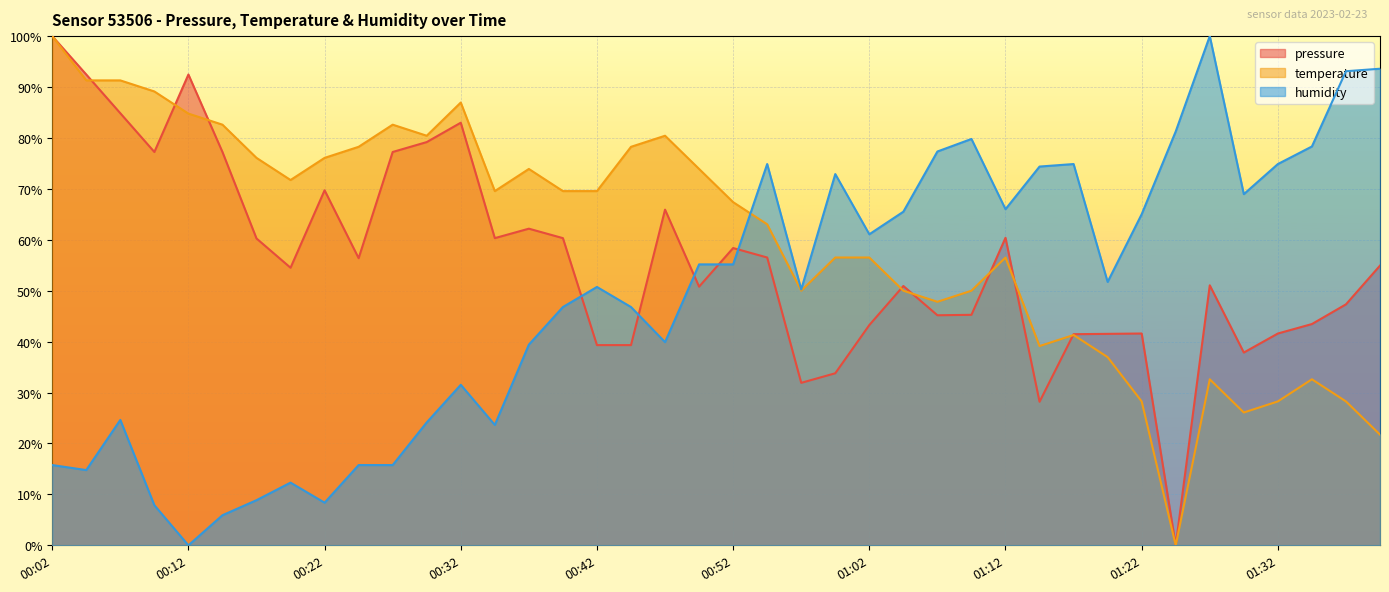

How many lines are shown in the chart?

3